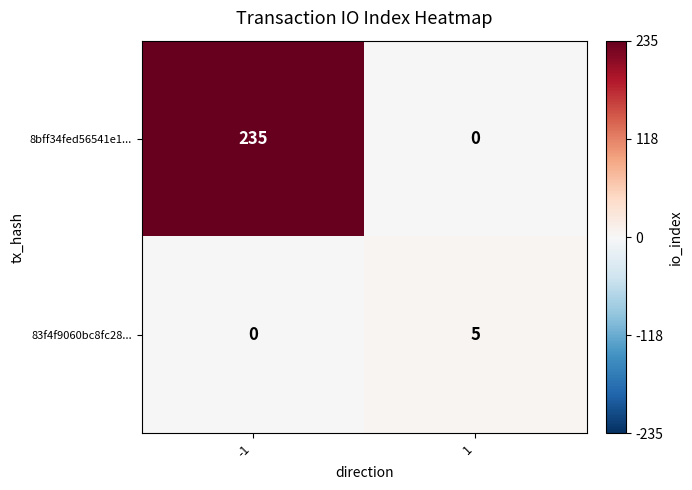

What is the approximate value of 8bff34fed56541e1... at -1, to the nearest 5?

235